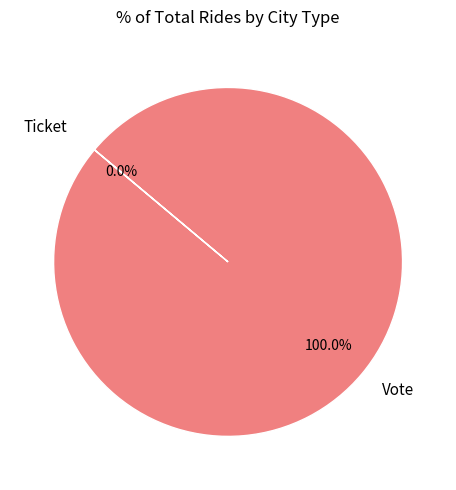

What is the majority slice?

Vote